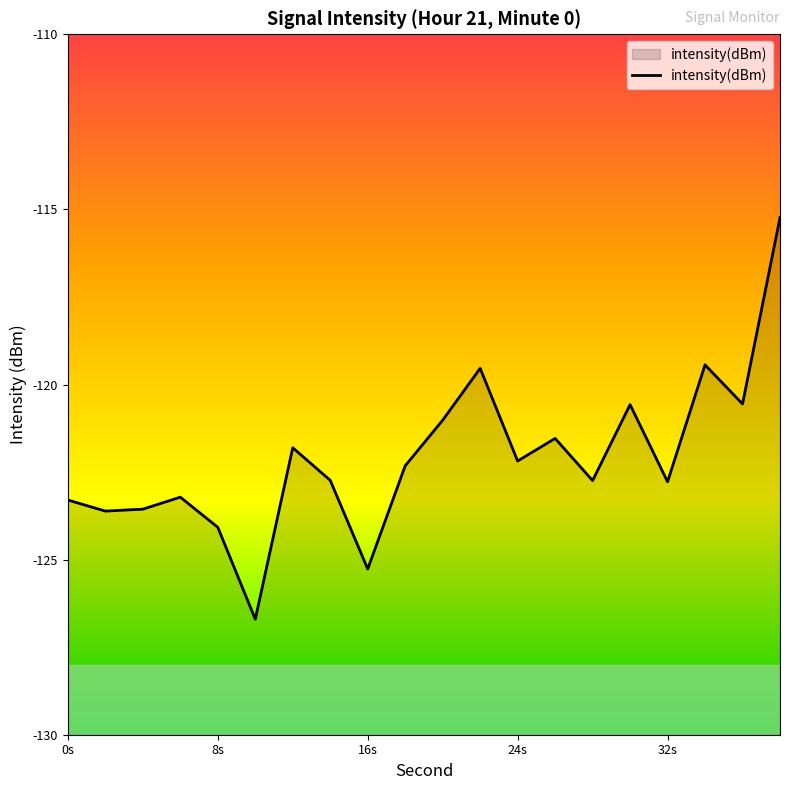

Read the value at 0s.

-123.3